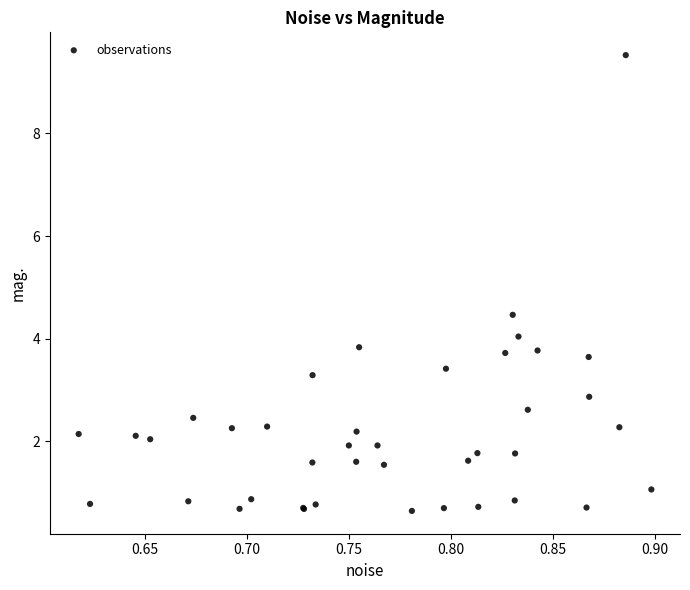

What Y value in the scatter plot is closest to 5?

4.5